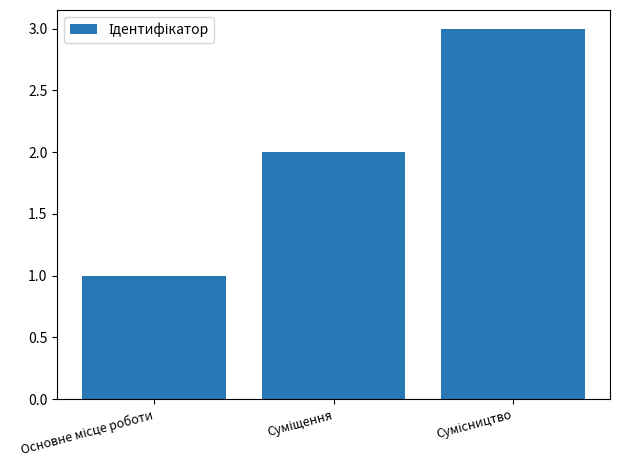

What is the maximum value shown in the chart?

3